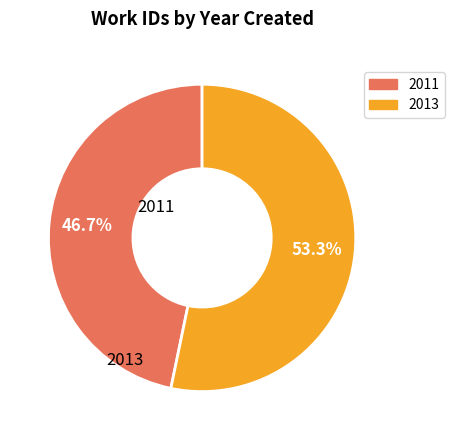

Which slice is the smallest?

2011